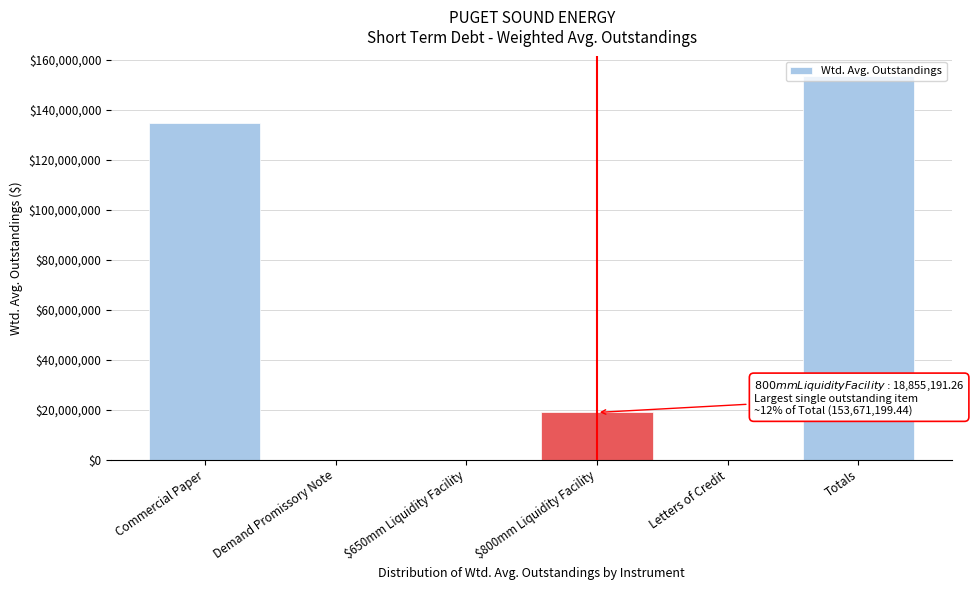

The value at Demand Promissory Note is 55464440.0. True or false?

False